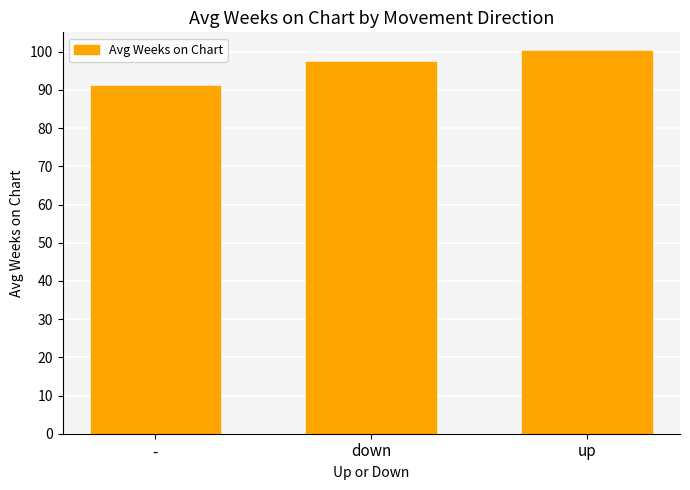

Where is the data nearest to the value 95?

down